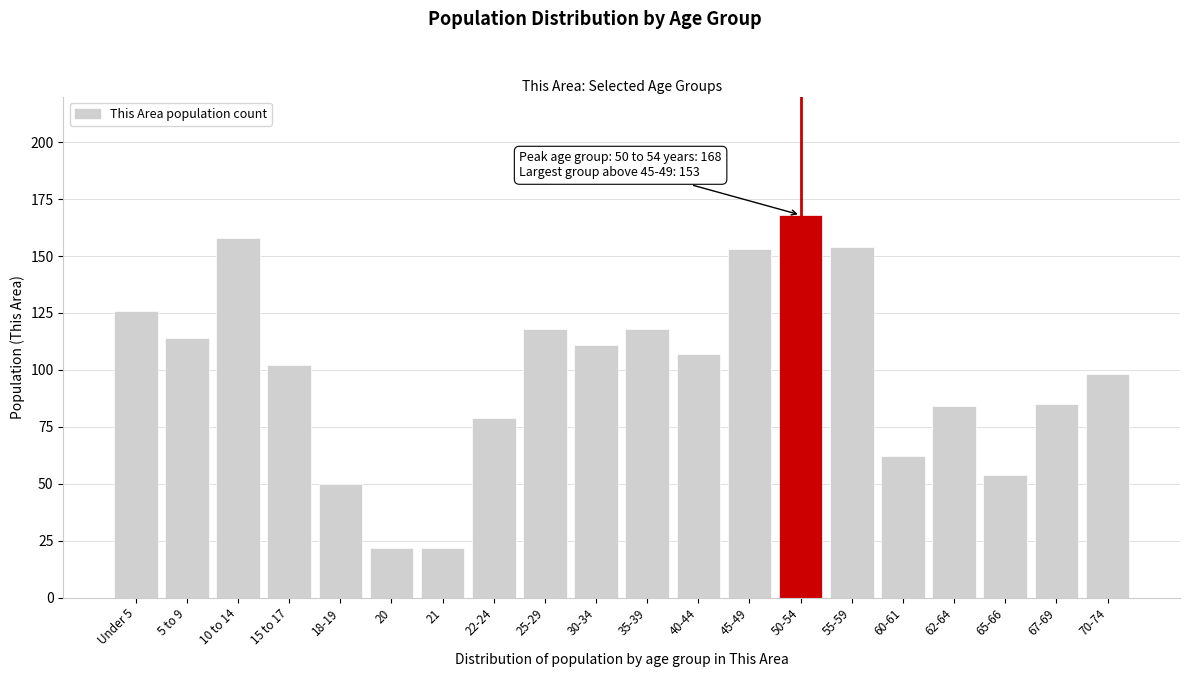

Reading left to right, list all the values displayed in this chart.

Under 5=126	5 to 9=114	10 to 14=158	15 to 17=102	18-19=50	20=22	21=22	22-24=79	25-29=118	30-34=111	35-39=118	40-44=107	45-49=153	50-54=168	55-59=154	60-61=62	62-64=84	65-66=54	67-69=85	70-74=98